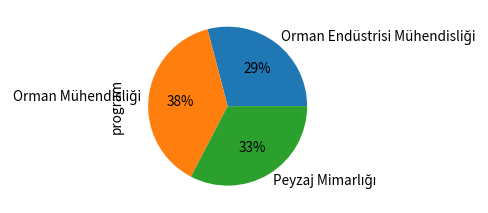

To the nearest percent, what is the difference between the largest and smallest slice percentages?

9%